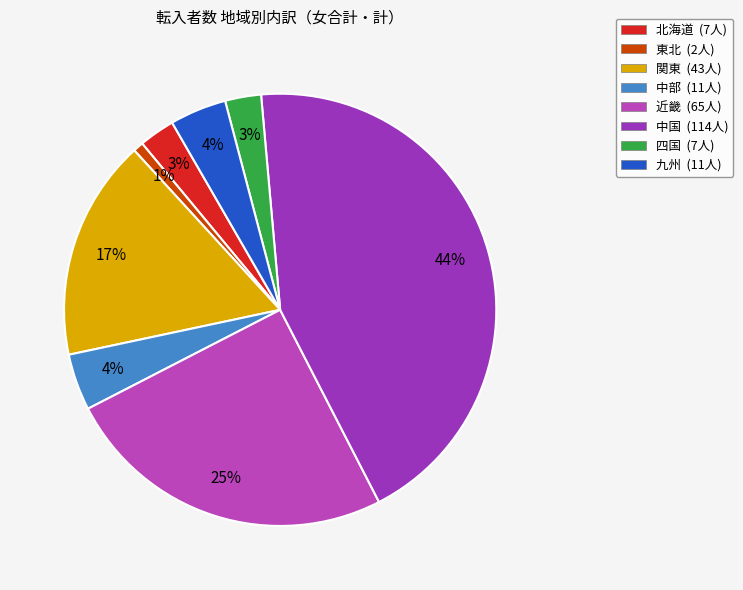

How many slices are in this pie chart?

8